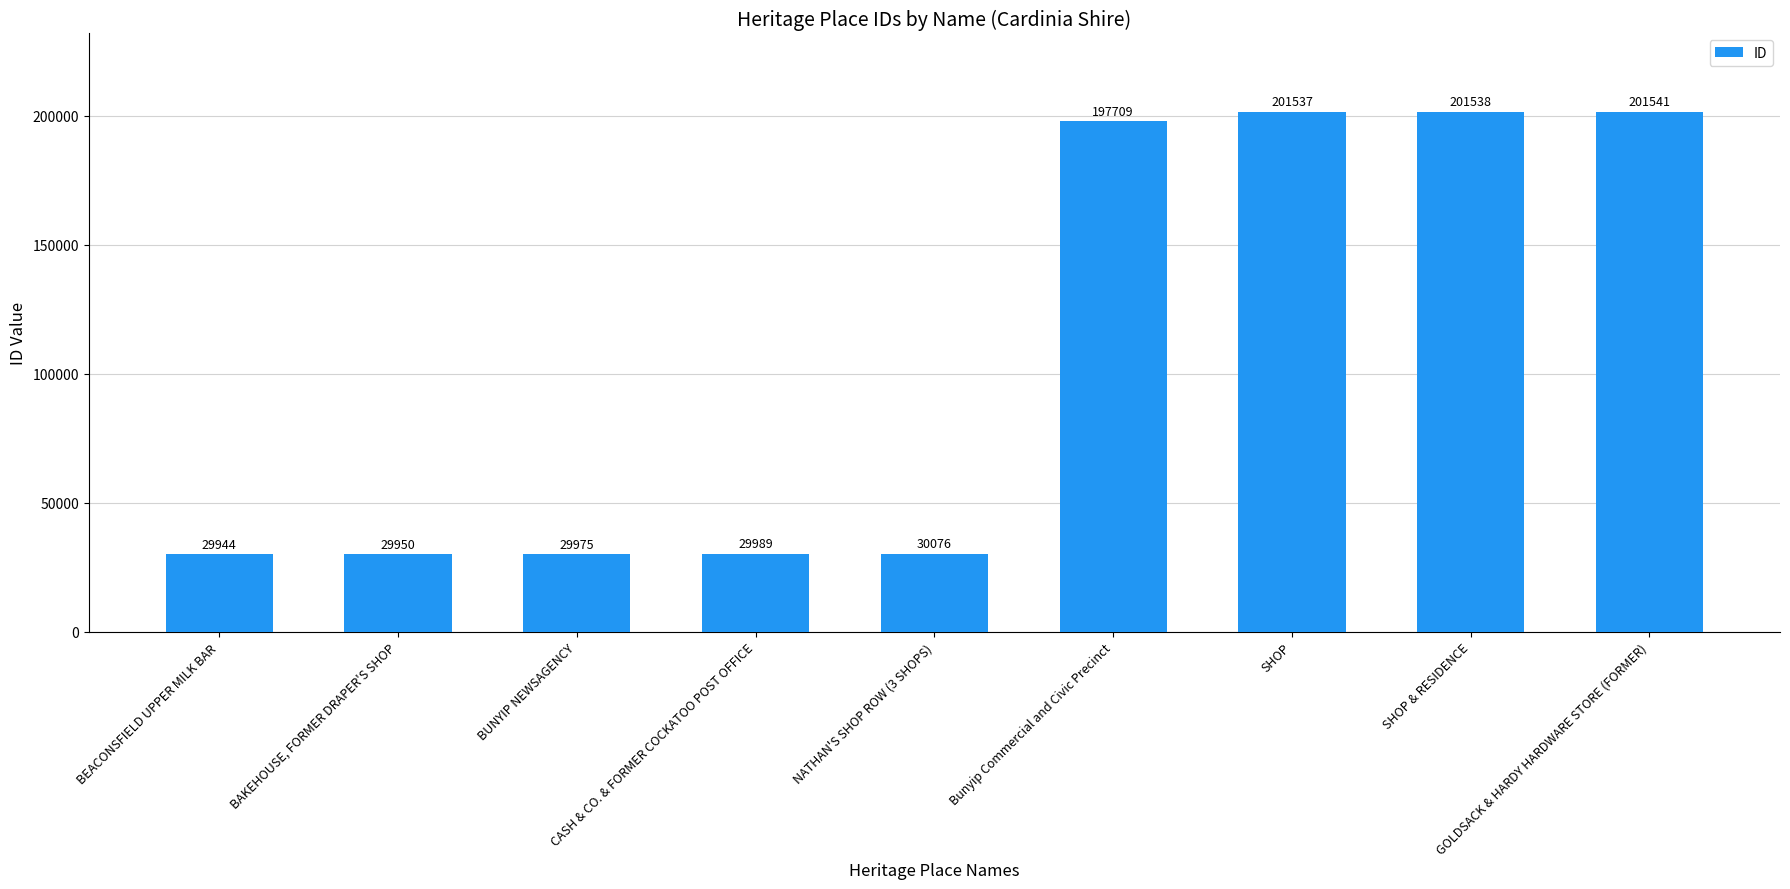

What is the sum of all values?

952259